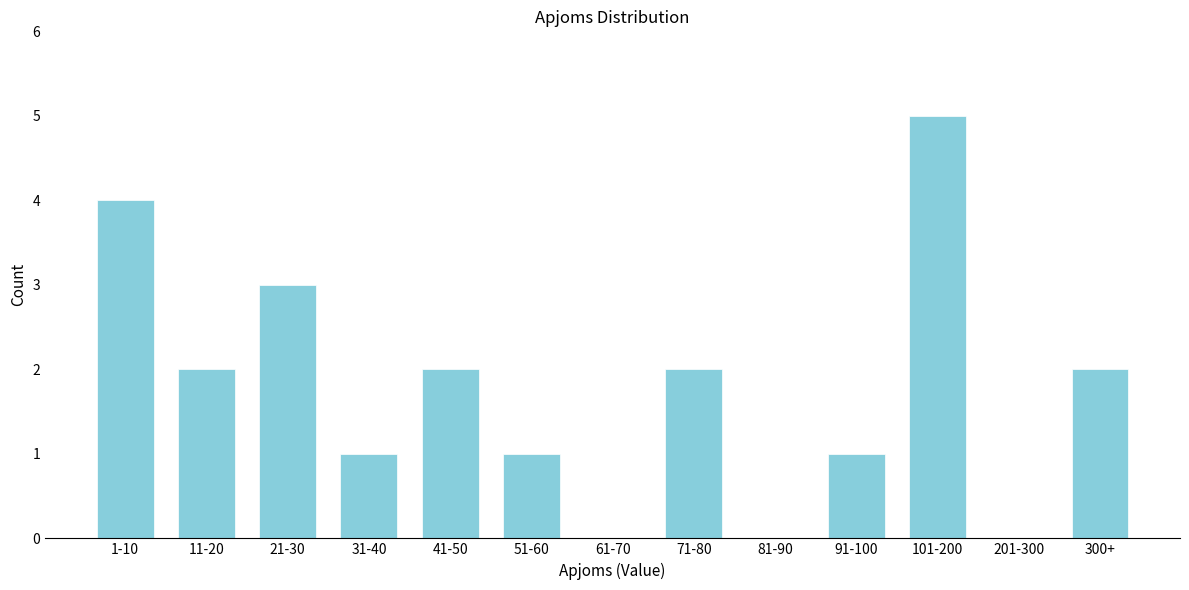

Reading right to left, transcribe all the data shown in this chart.

300+=2	201-300=0	101-200=5	91-100=1	81-90=0	71-80=2	61-70=0	51-60=1	41-50=2	31-40=1	21-30=3	11-20=2	1-10=4